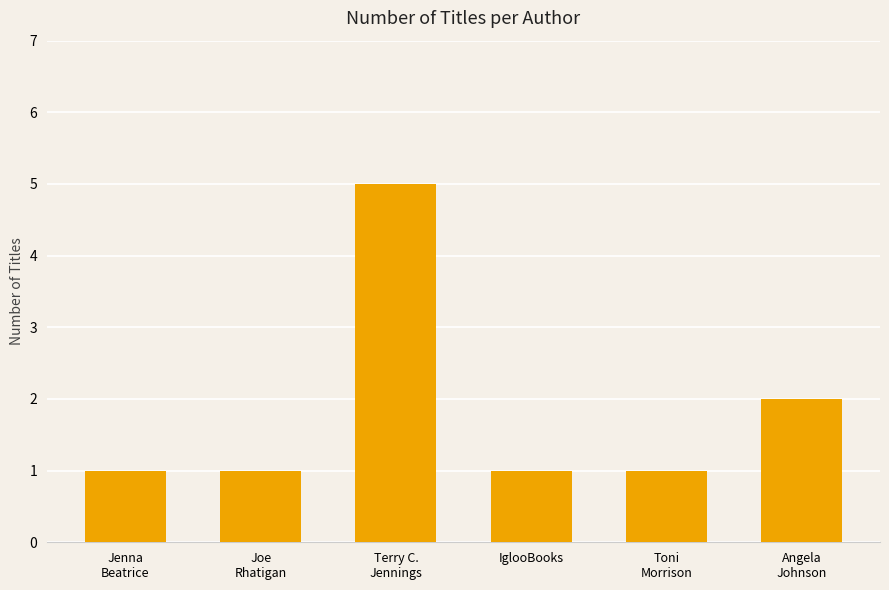

Reading left to right, list all the values displayed in this chart.

1	1	5	1	1	2